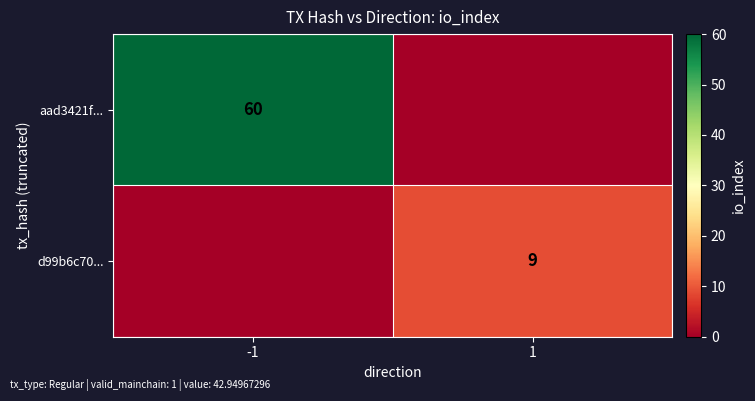

True or false: d99b6c70... has a value of 9 at 1.

True